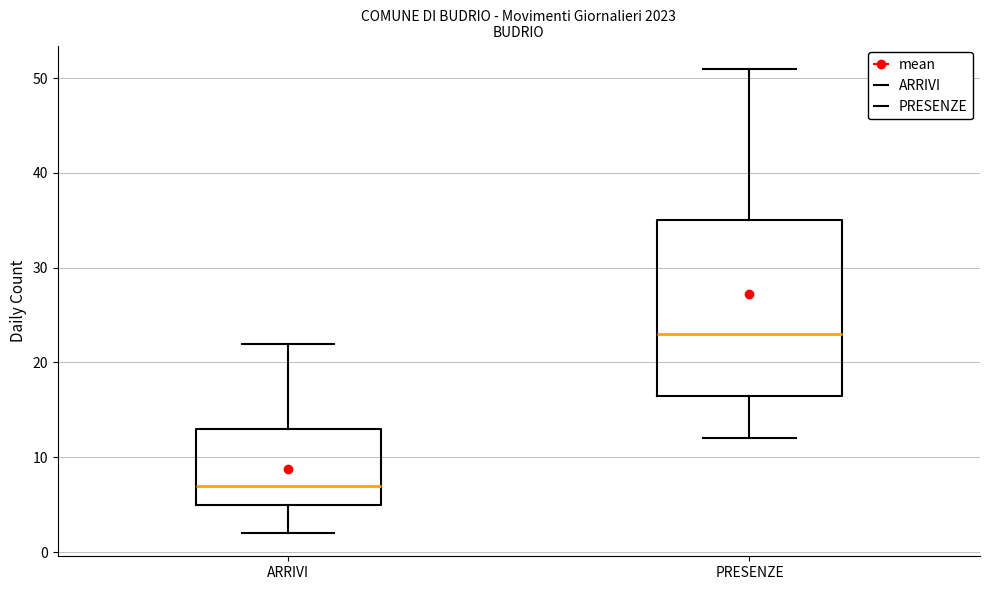

Where is the upper edge of the box for PRESENZE on the y-axis? The values are not printed on the chart, so give them approximately, as read against the axis.

35